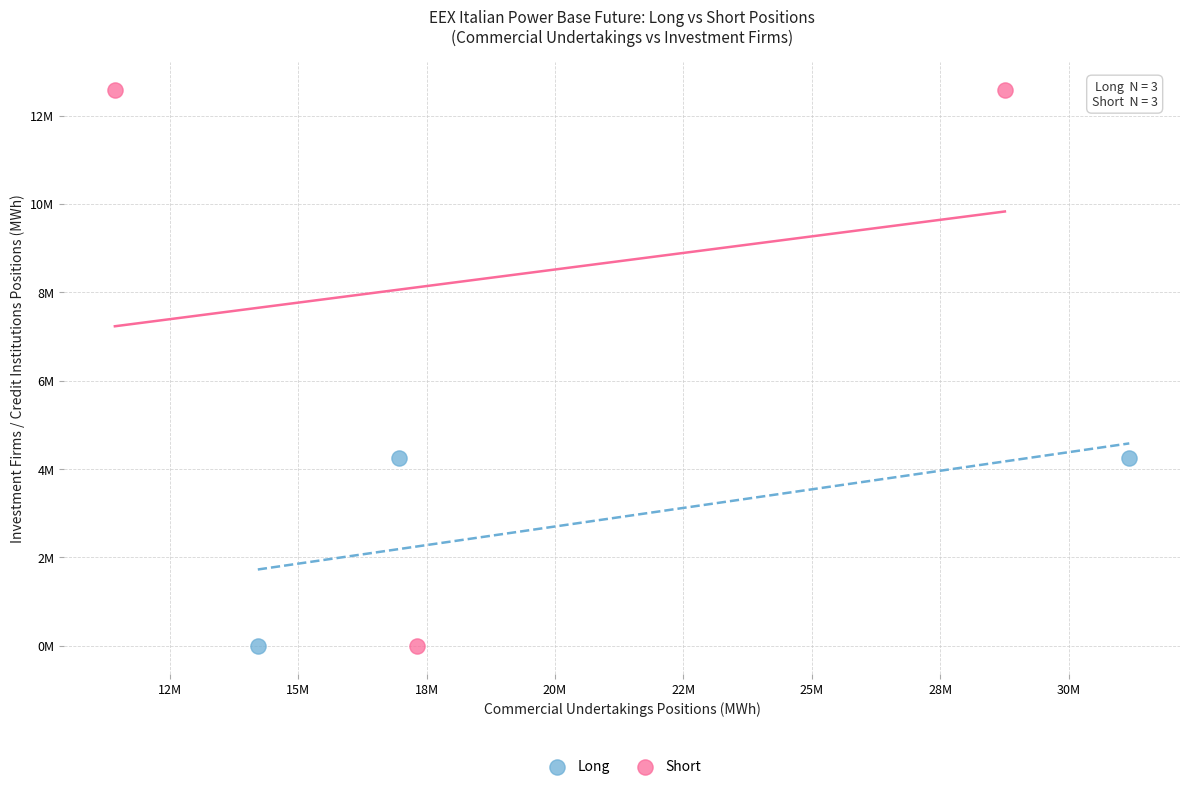

Which series contains the highest Y value?

Short